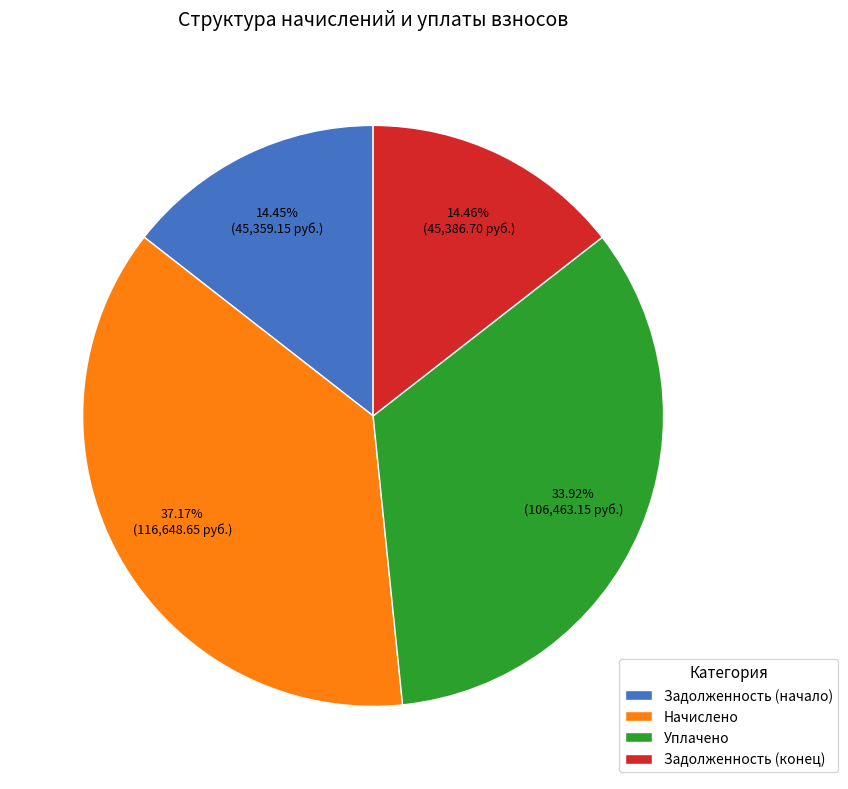

Is Начислено the majority of the pie?

No